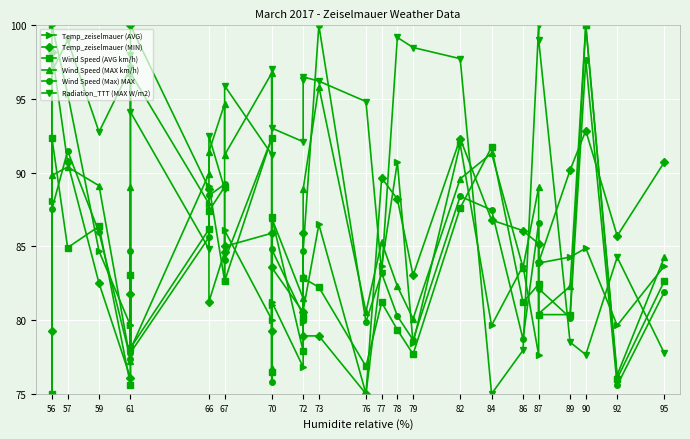

At which category is the sum across all series the highest?

56